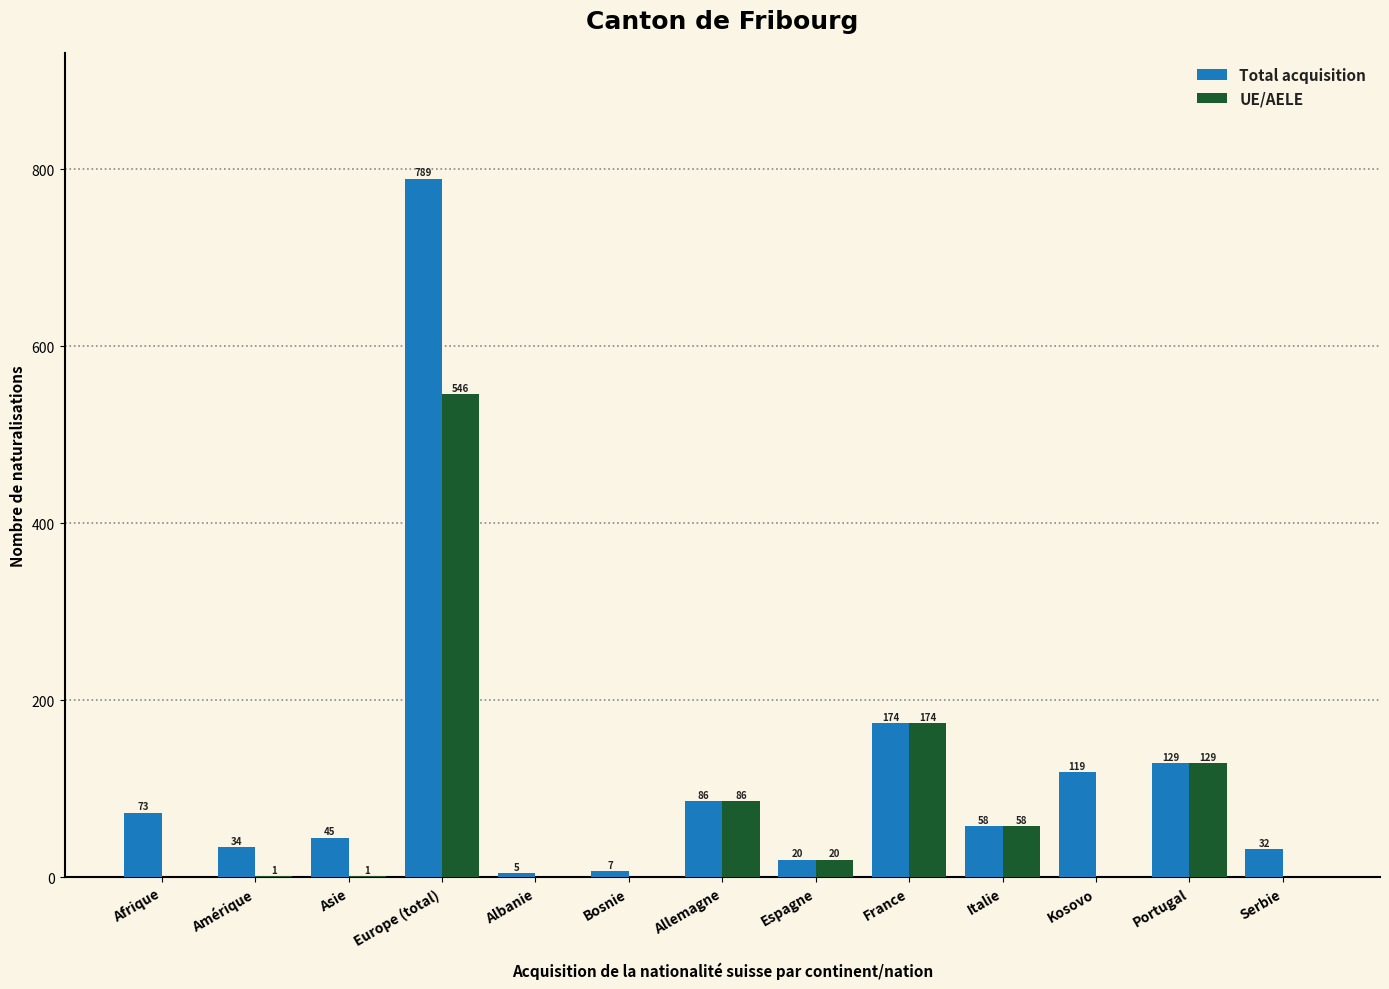

At which category does the chart reach its peak across all series?

Europe (total)